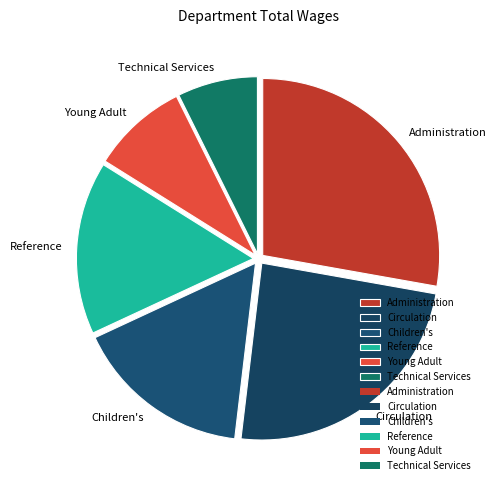

Is the sum of Technical Services and Administration greater than half?

No